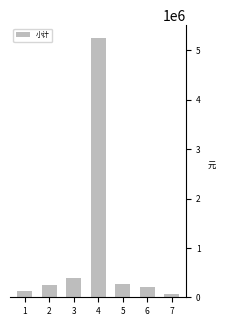

What is the value of the 3rd bar from the left?

382520